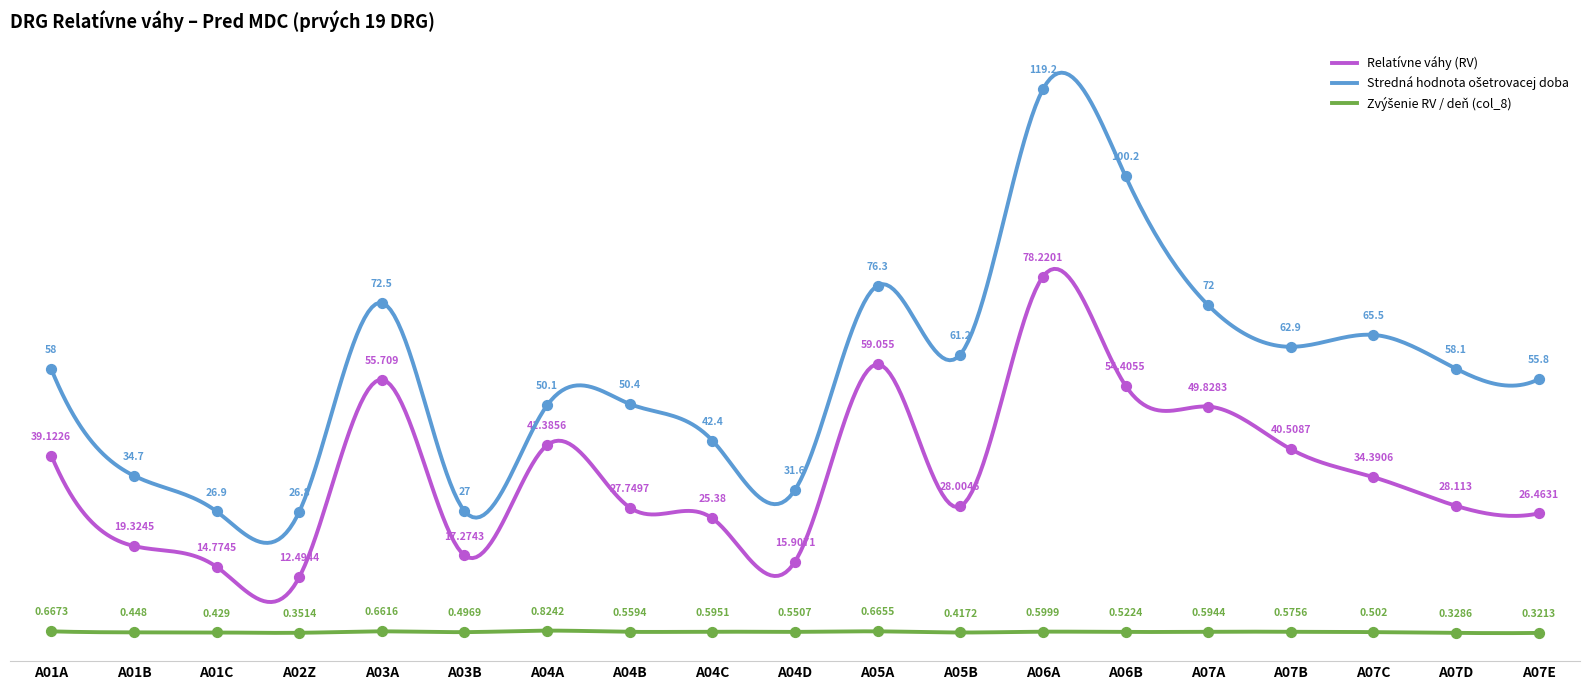

Is the value of Relatívne váhy (RV) at A07C greater than the value of Zvýšenie RV / deň (col_8) at A06B?

Yes